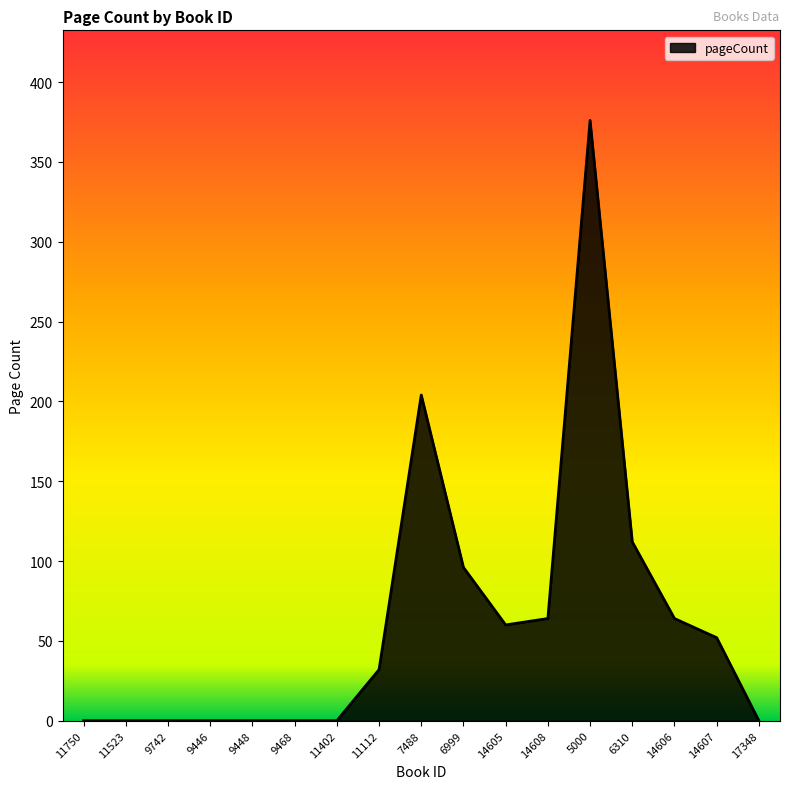

True or false: the data shows 17 at 14607.

False